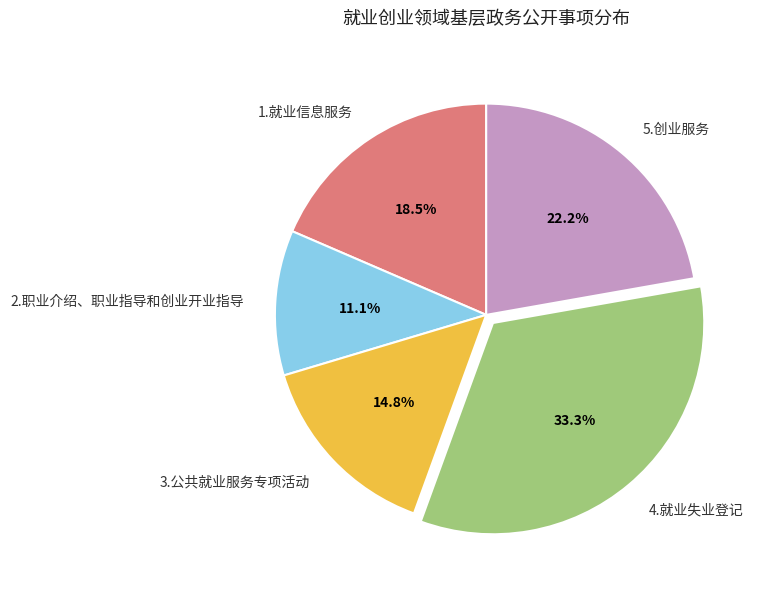

What percentage do 2.职业介绍、职业指导和创业开业指导 and 4.就业失业登记 together represent?

44.4%